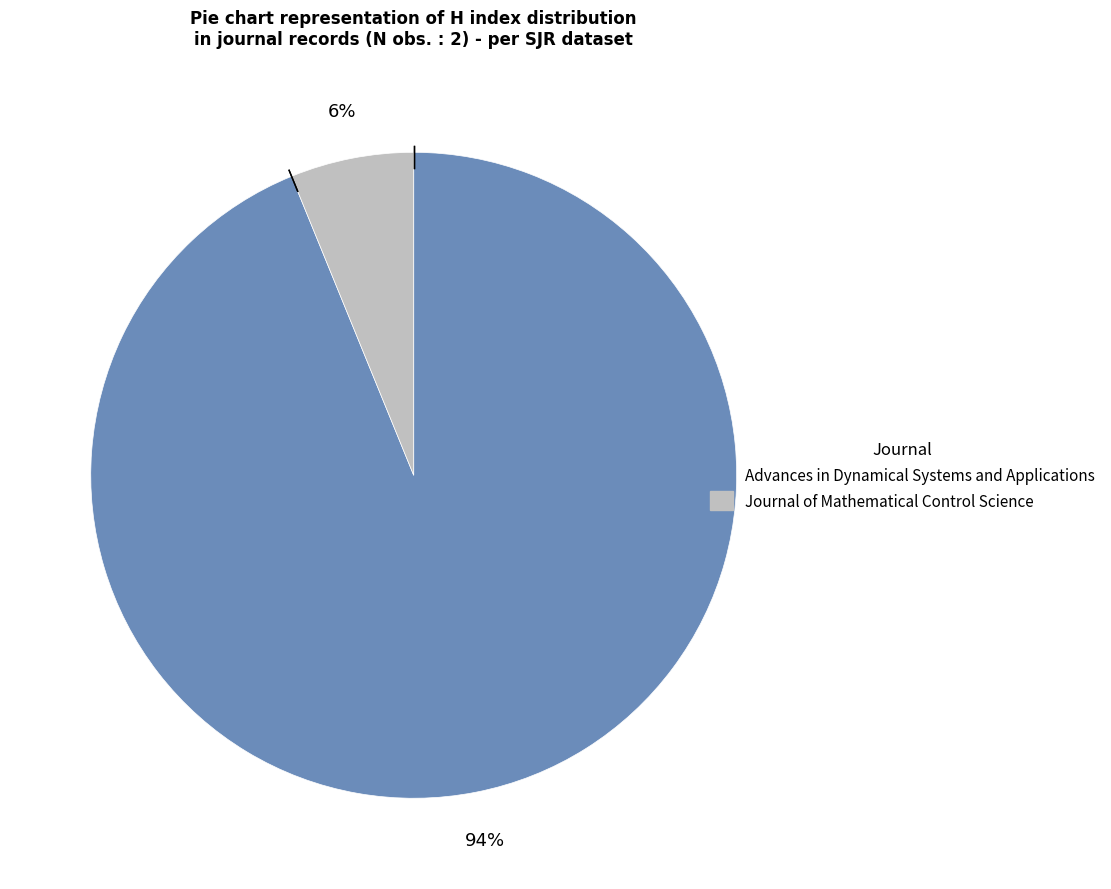

To the nearest percent, what is the difference between the largest and smallest slice percentages?

88%